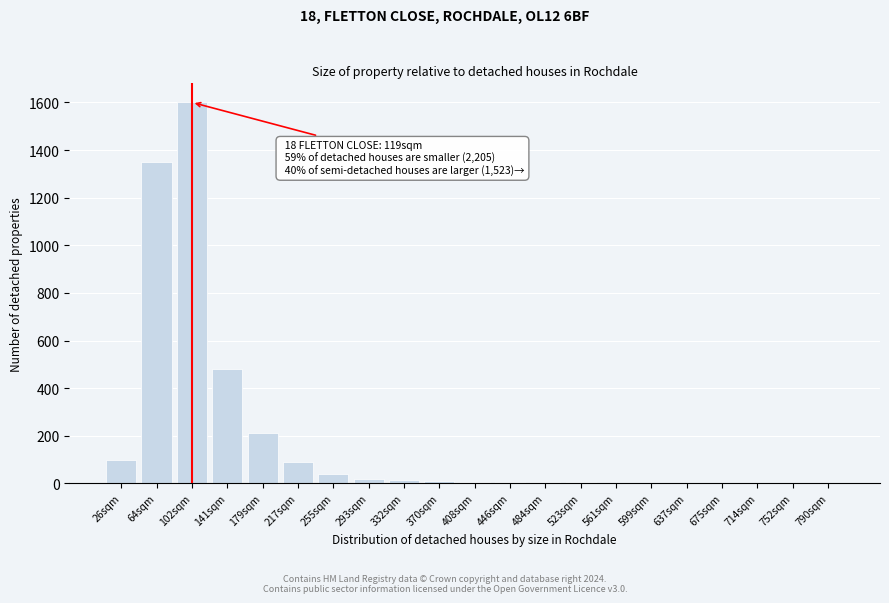

At which label is the value closest to 800?

141sqm